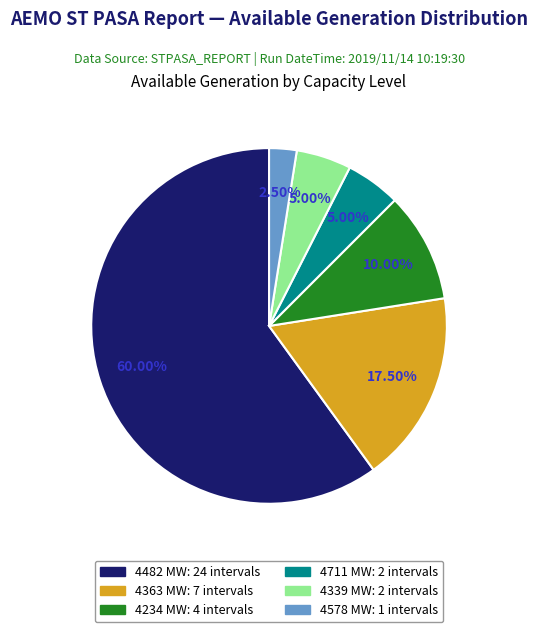

To the nearest percent, what is the average slice percentage?

17%